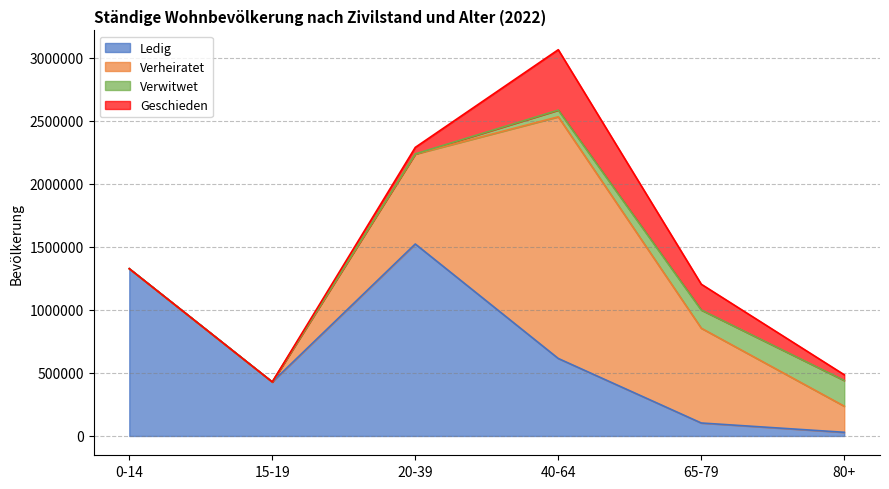

Count the number of categories in the chart.

6